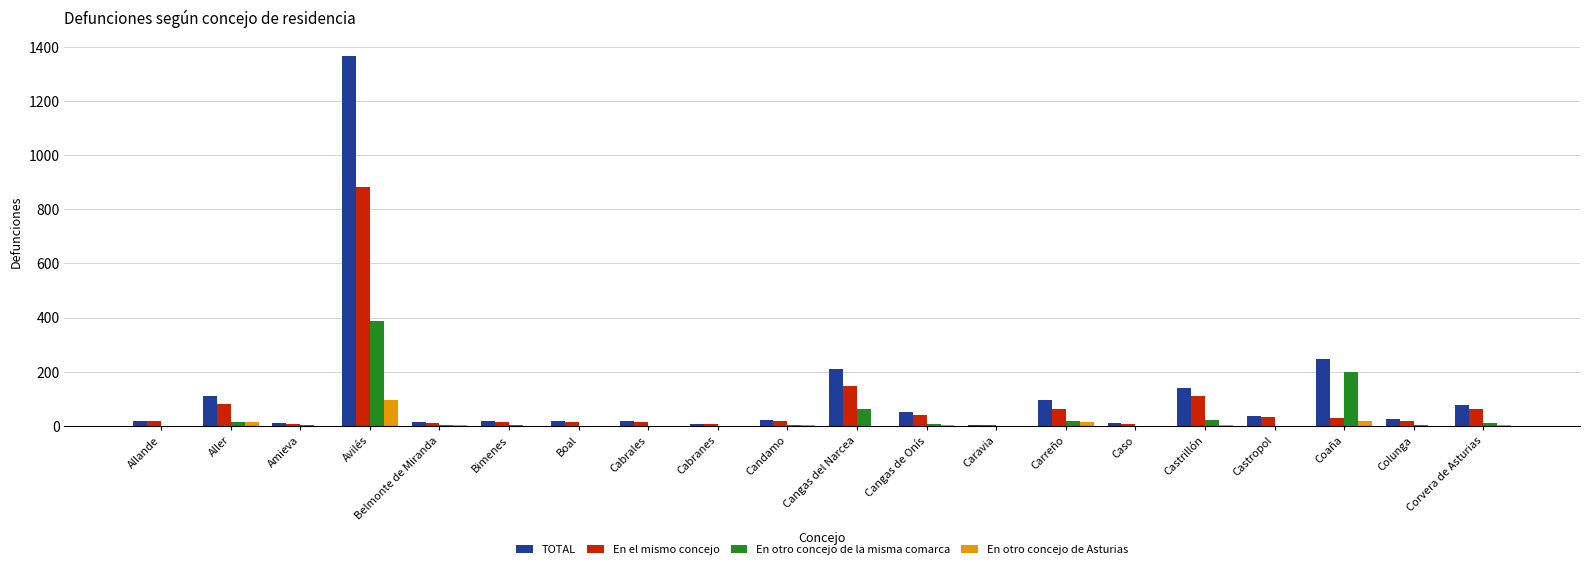

Which category has the highest value across all series?

Avilés